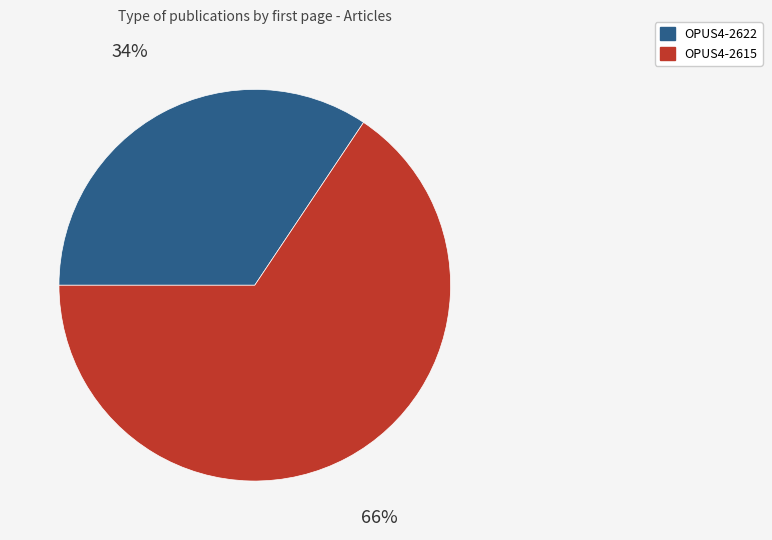

Which category has the biggest portion of the pie?

OPUS4-2615